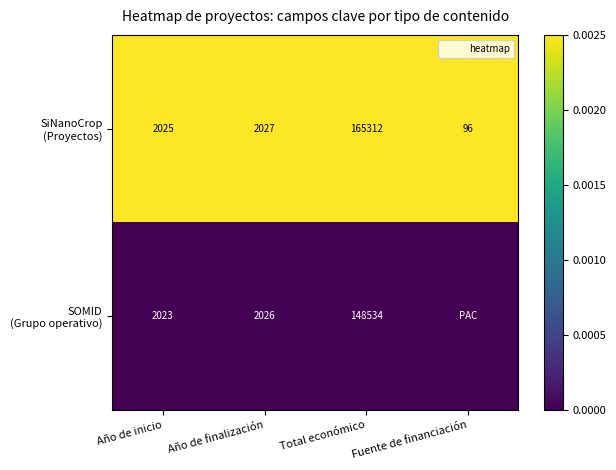

List the series in order of their peak value, highest first.

SiNanoCrop (Proyectos), SOMID (Grupo operativo)